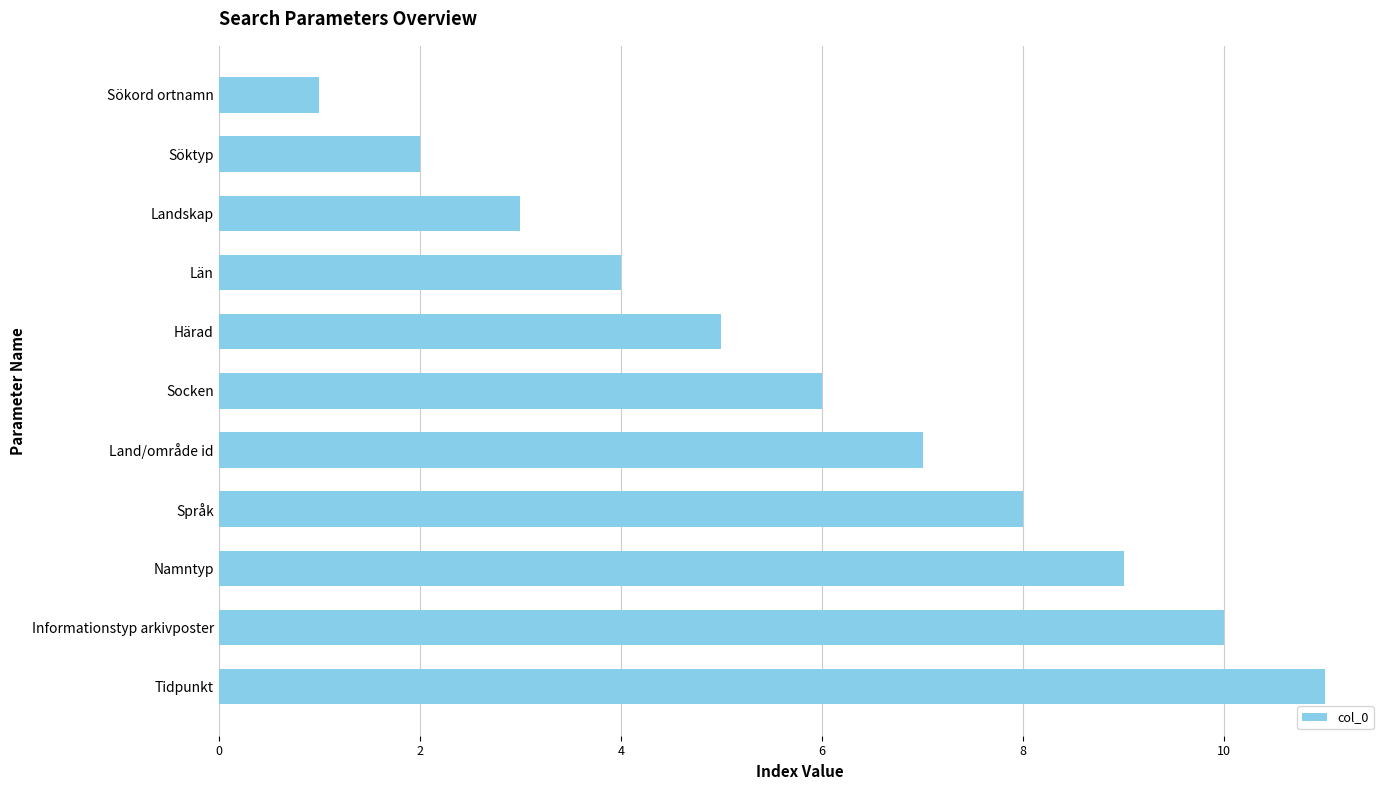

At which label is the value closest to 6?

Socken